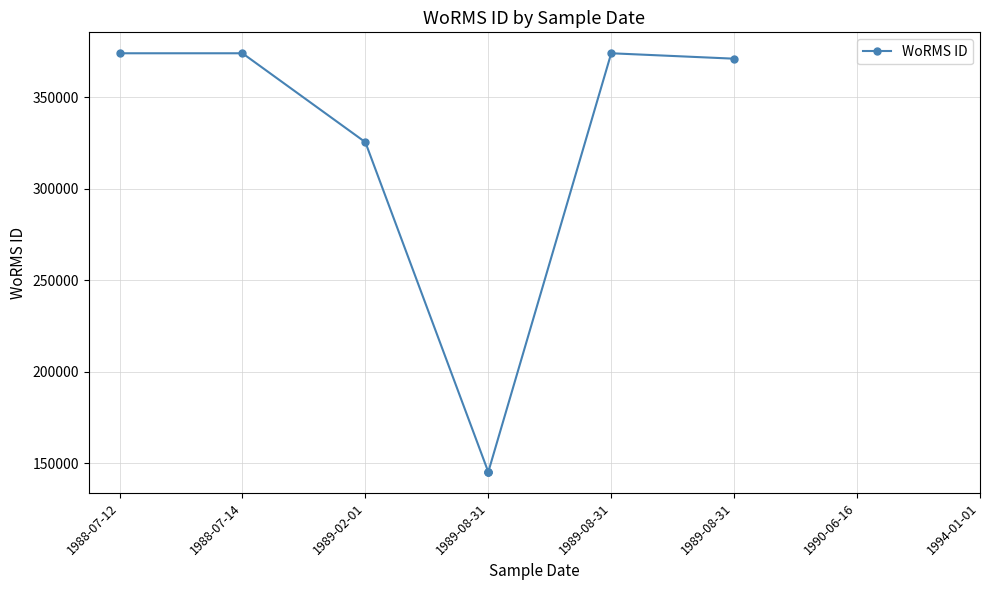

The chart shows a value of 533499 at 1988-07-12. True or false?

False